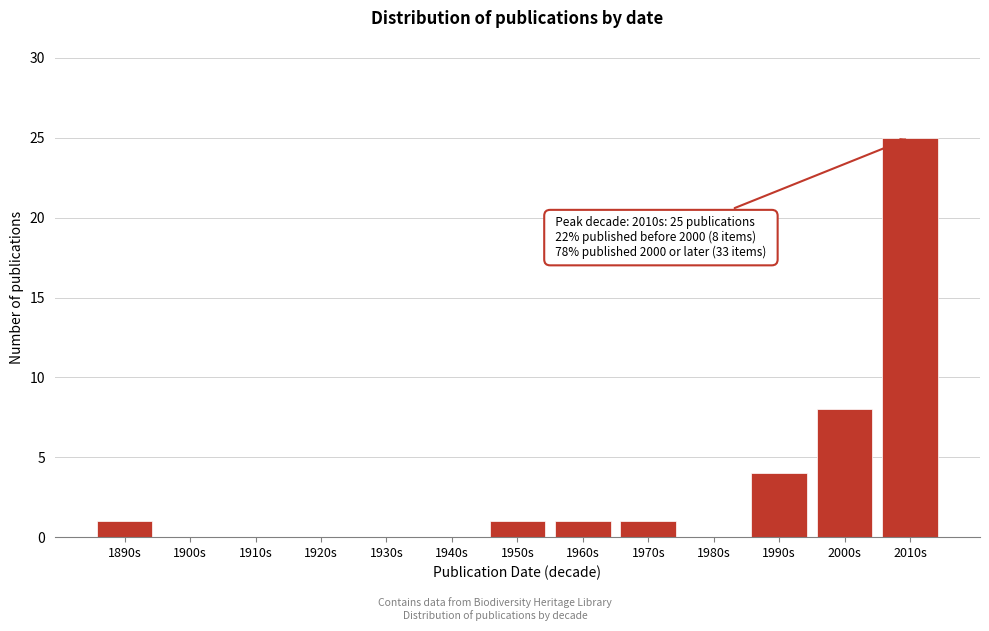

Reading left to right, transcribe all the data shown in this chart.

1890s=1	1900s=0	1910s=0	1920s=0	1930s=0	1940s=0	1950s=1	1960s=1	1970s=1	1980s=0	1990s=4	2000s=8	2010s=25